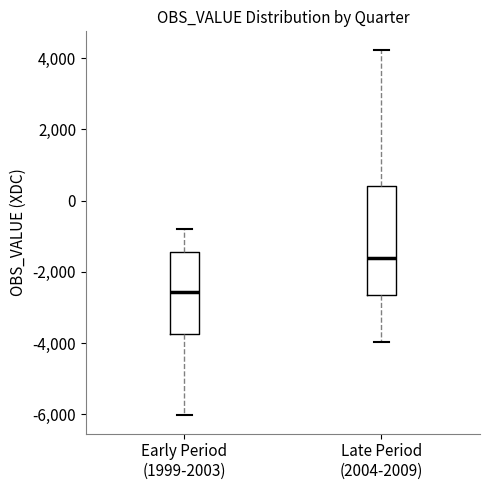

Where does the upper whisker of the box for Late Period (2004-2009) end on the y-axis? The values are not printed on the chart, so give them approximately, as read against the axis.

4200